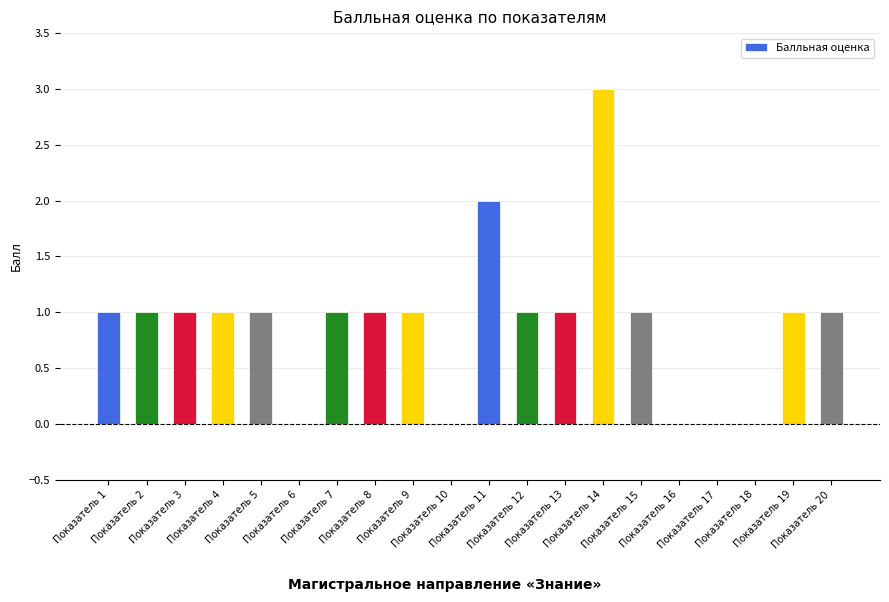

Reading left to right, extract all data points from this chart.

1	1	1	1	1	0	1	1	1	0	2	1	1	3	1	0	0	0	1	1